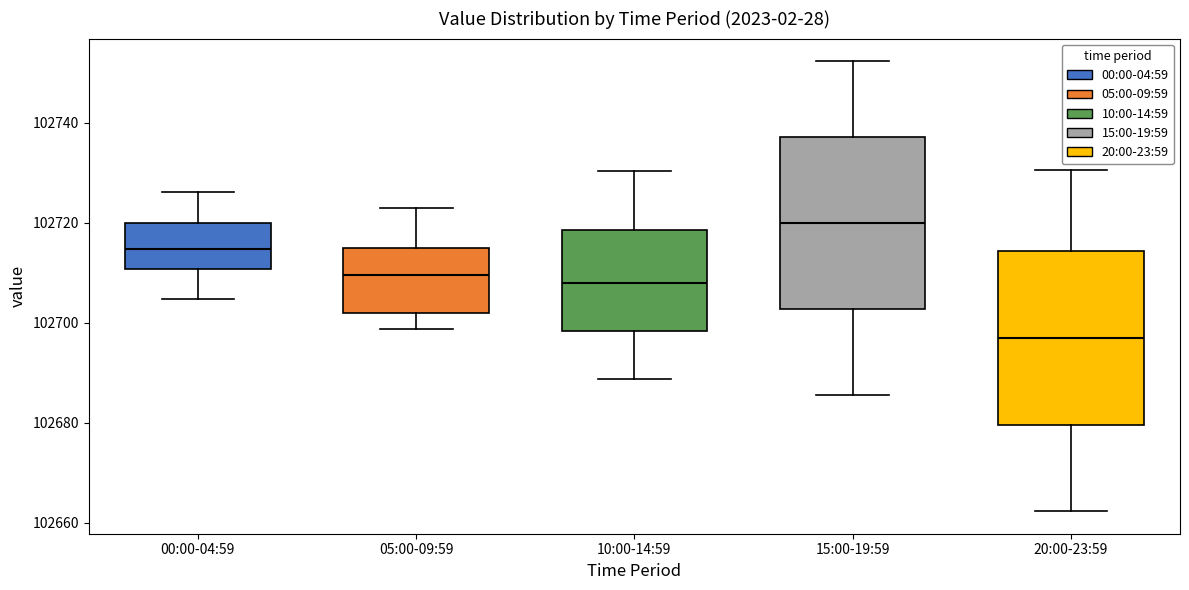

Reading left to right, read every box against the y-axis: the position of its median line, the range the box covers, and the ends of its whiskers. The values are not printed on the chart, so give them approximately, as read against the axis.

00:00-04:59: median 102714, box 102710 to 102720, whiskers 102704 to 102726
05:00-09:59: median 102710, box 102702 to 102714, whiskers 102698 to 102724
10:00-14:59: median 102708, box 102698 to 102718, whiskers 102688 to 102730
15:00-19:59: median 102720, box 102702 to 102738, whiskers 102686 to 102752
20:00-23:59: median 102698, box 102680 to 102714, whiskers 102662 to 102730